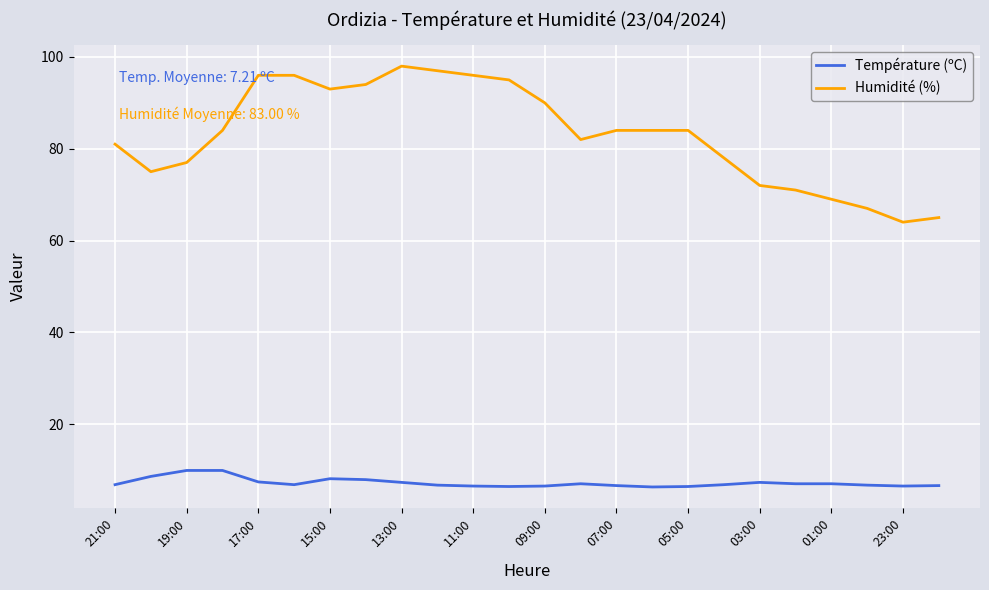

What is the difference between the maximum and minimum values in the Température (ºC) series?

3.6